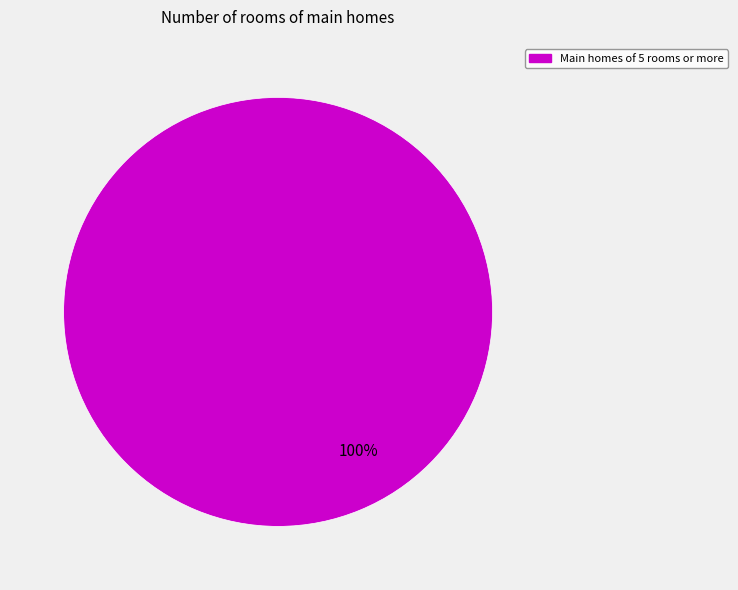

Does any single category account for the majority?

Yes